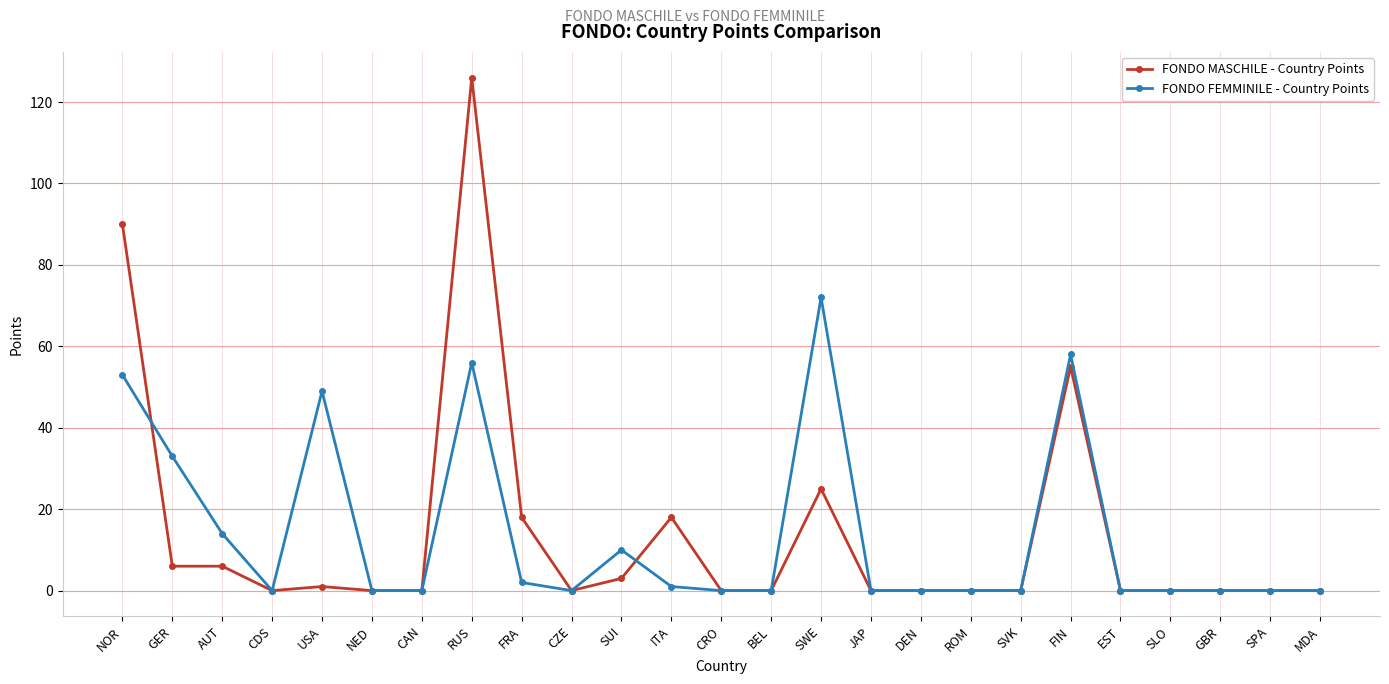

True or false: FONDO MASCHILE - Country Points has more than 0 points higher than both neighbors.

True